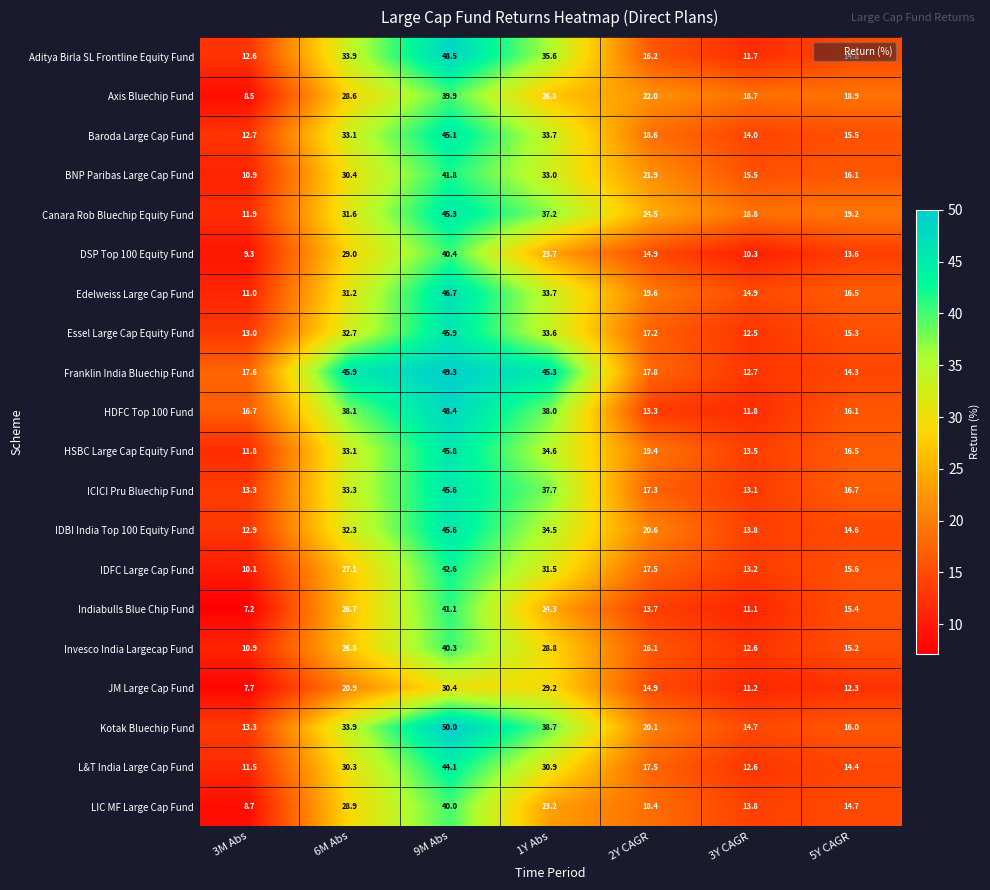

Which series has the largest total across all categories?

Franklin India Bluechip Fund